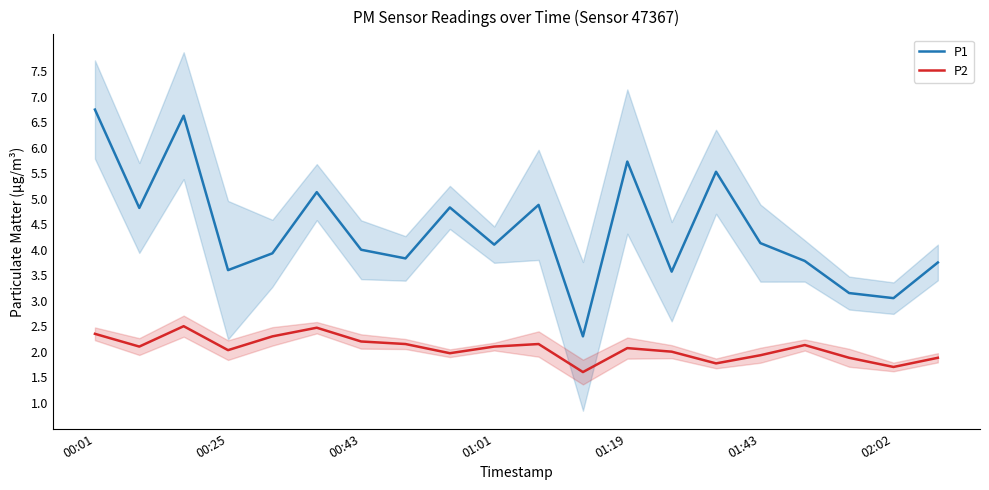

The value of P2 at 01:01 is 2.1. True or false?

True